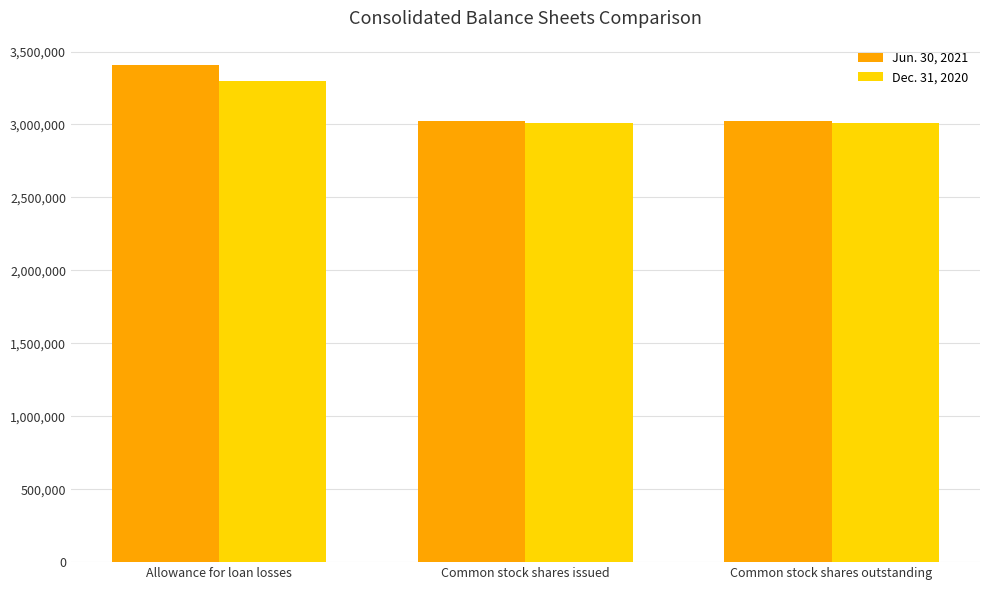

At how many categories does at least one series exceed 3293398?

1